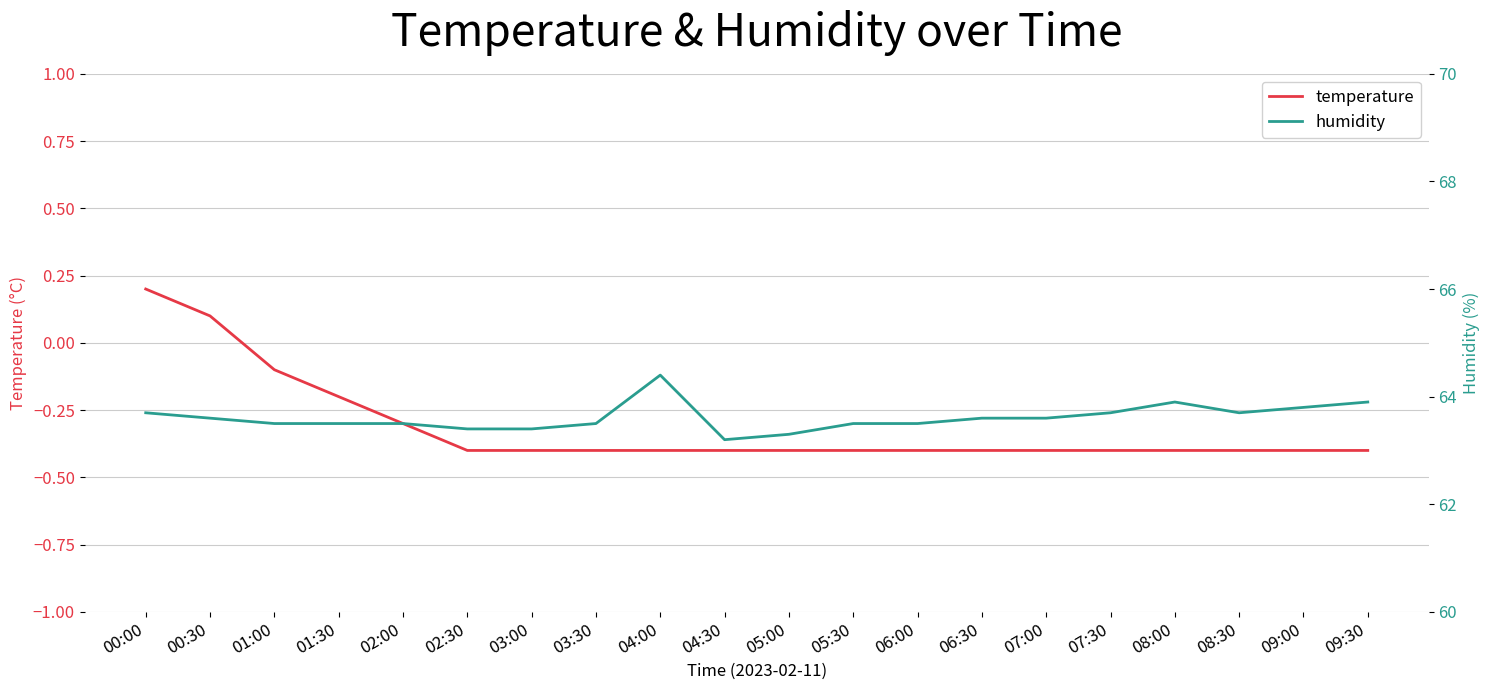

What is the value of the humidity point at the 17th from the left?

63.9